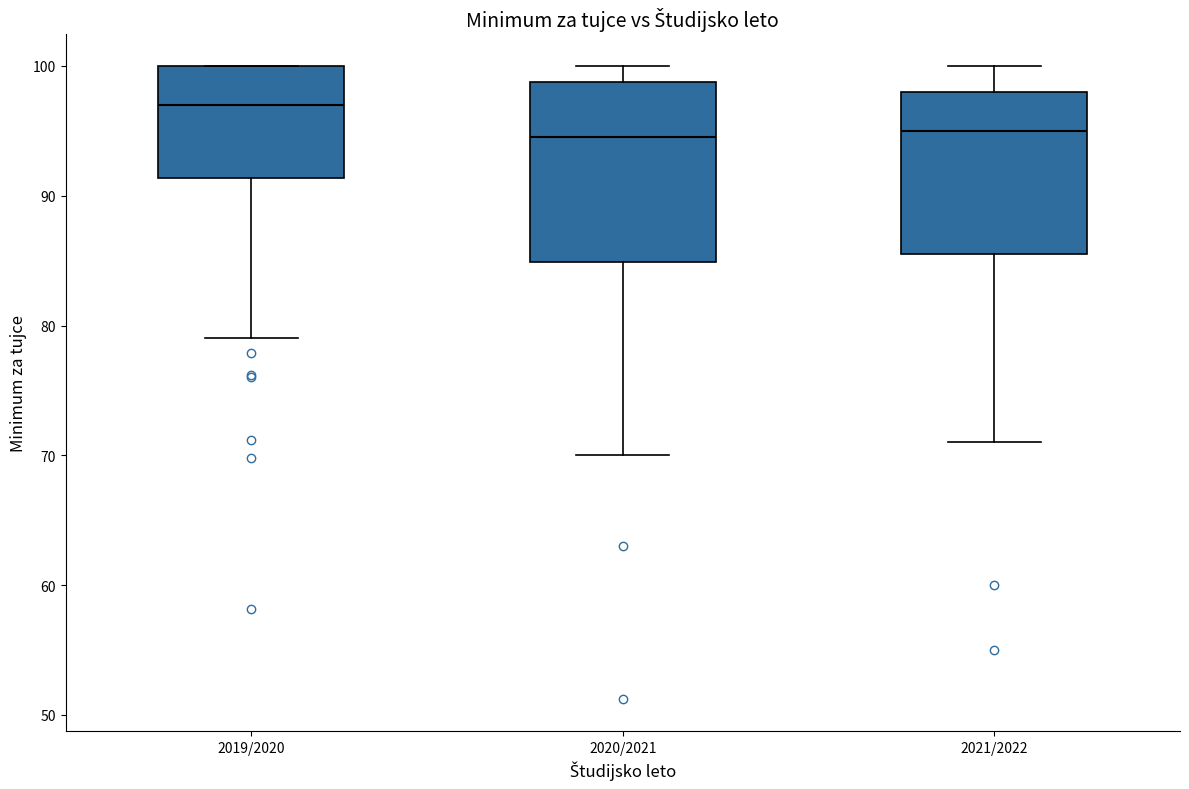

Reading left to right, transcribe this box plot: for each box, give where its median line is, the range the box spans, and where its two whiskers end, as read against the y-axis. The values are not printed on the chart, so give them approximately, as read against the axis.

2019/2020: median 97, box 91 to 100, whiskers 79 to 100
2020/2021: median 95, box 85 to 99, whiskers 70 to 100
2021/2022: median 95, box 86 to 98, whiskers 71 to 100